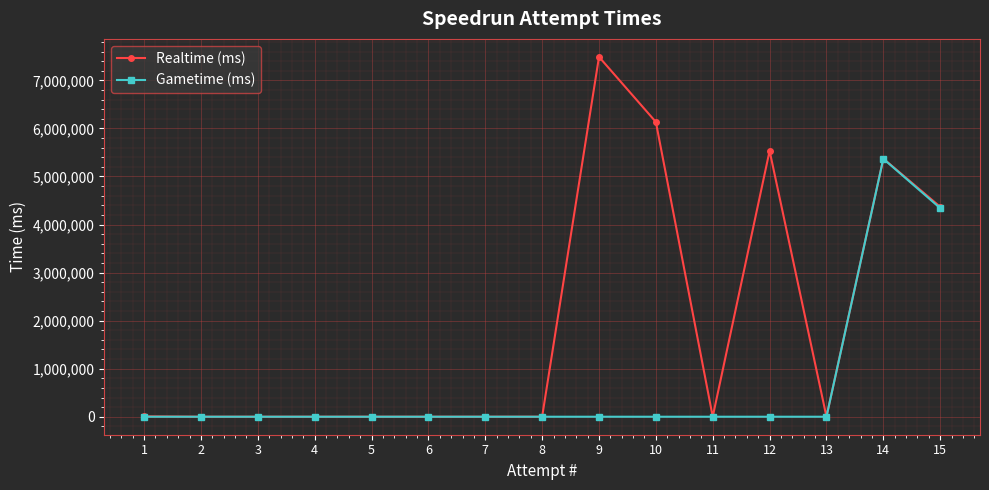

Is it true that Gametime (ms) equals 1709174 at 13?

False